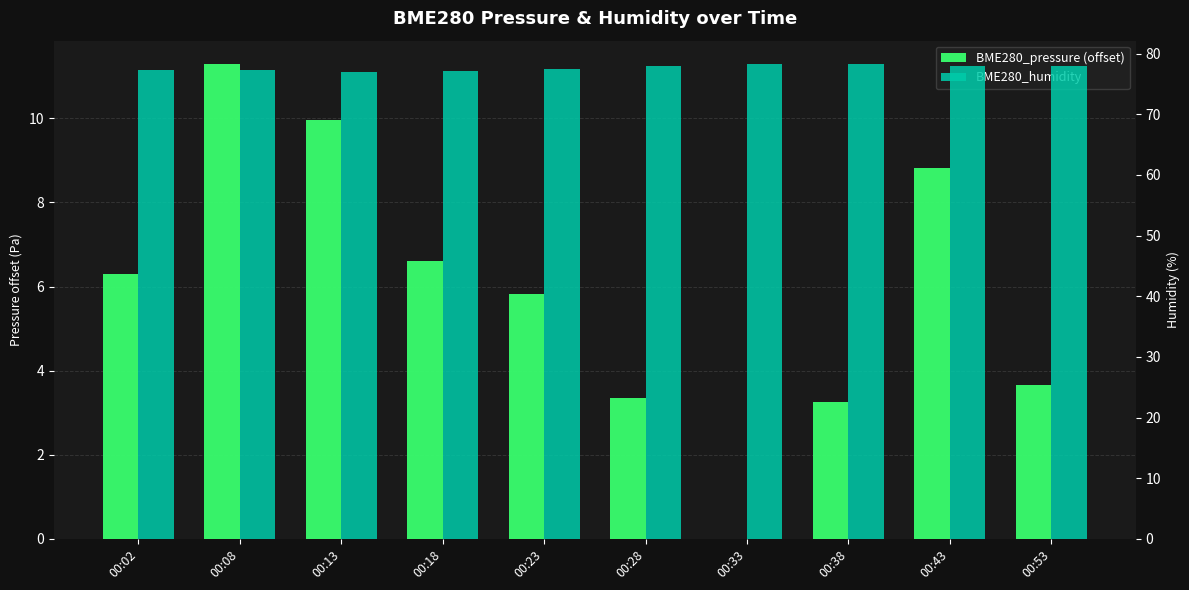

At 00:43, list the series in order from smallest to largest.

BME280_pressure (offset), BME280_humidity